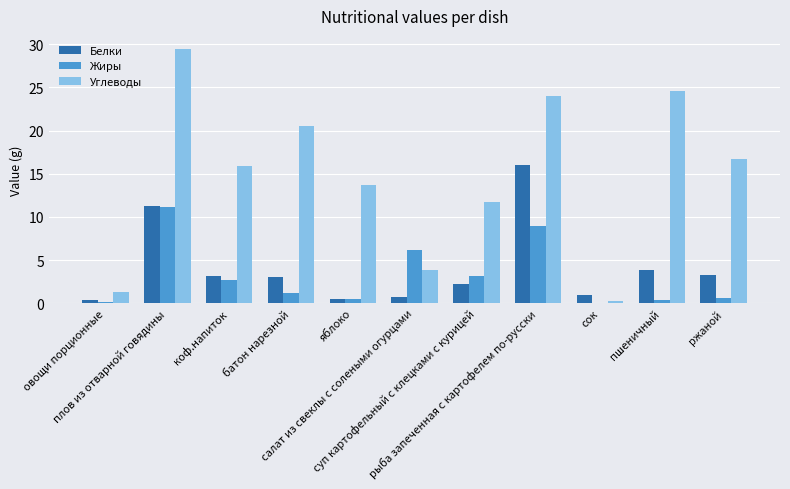

Which series has the largest range (max minus min)?

Углеводы